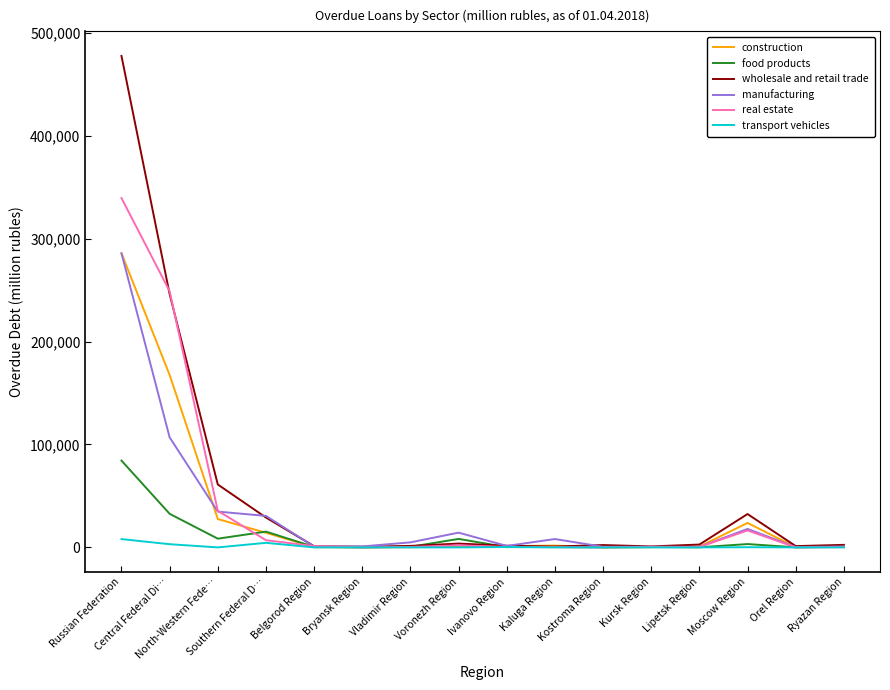

How many lines are shown in the chart?

6